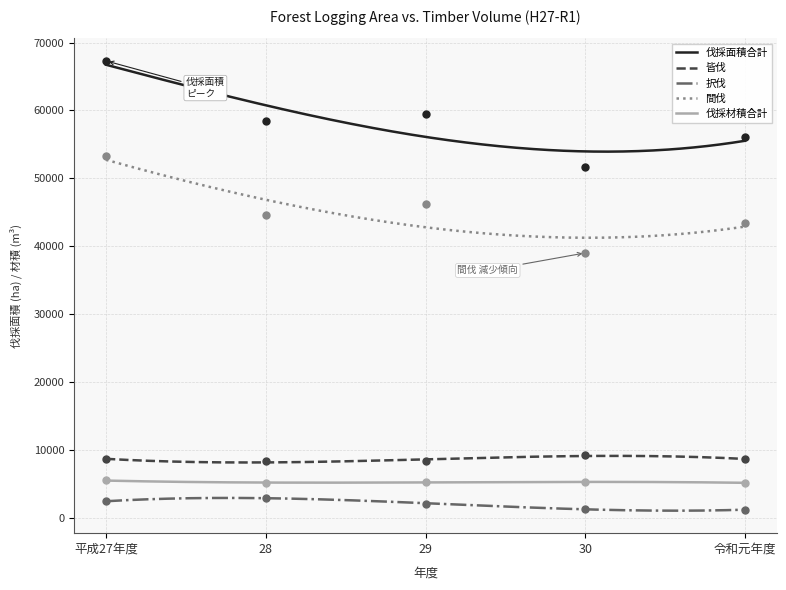

Which series has the largest total across all categories?

伐採面積合計